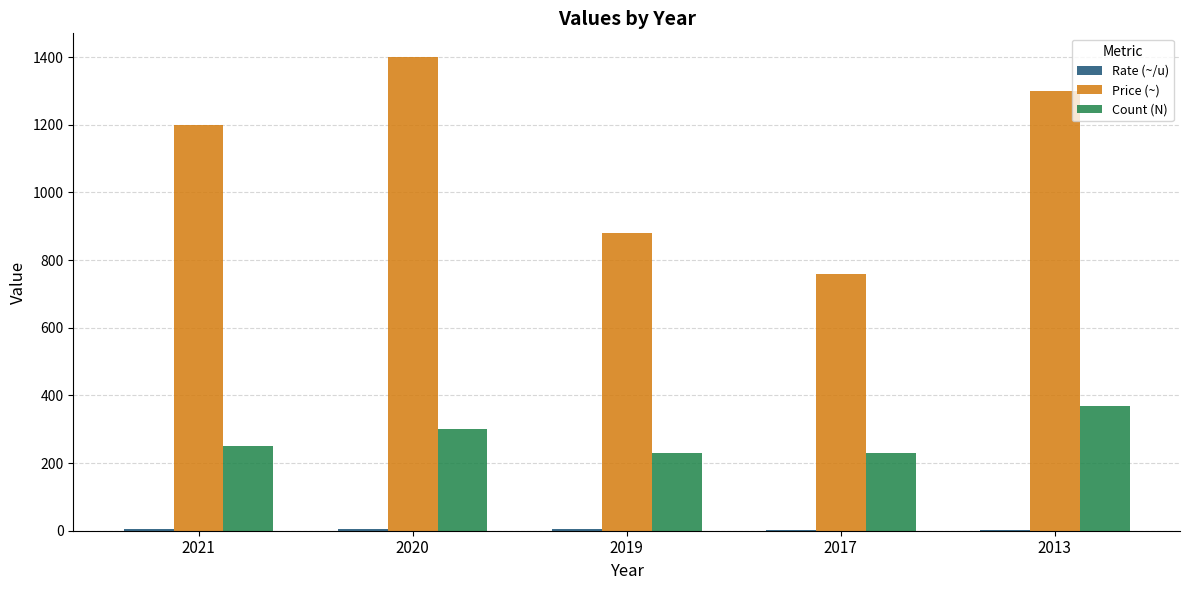

What is the sum of all Price (~) values?

5540.0